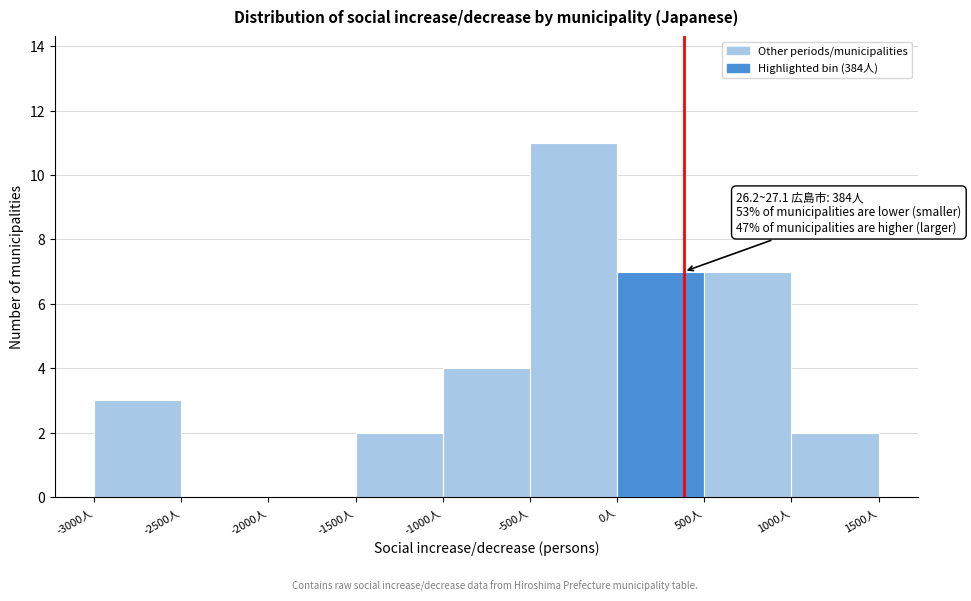

Which range on the x-axis has the tallest bar?

-500 to 0